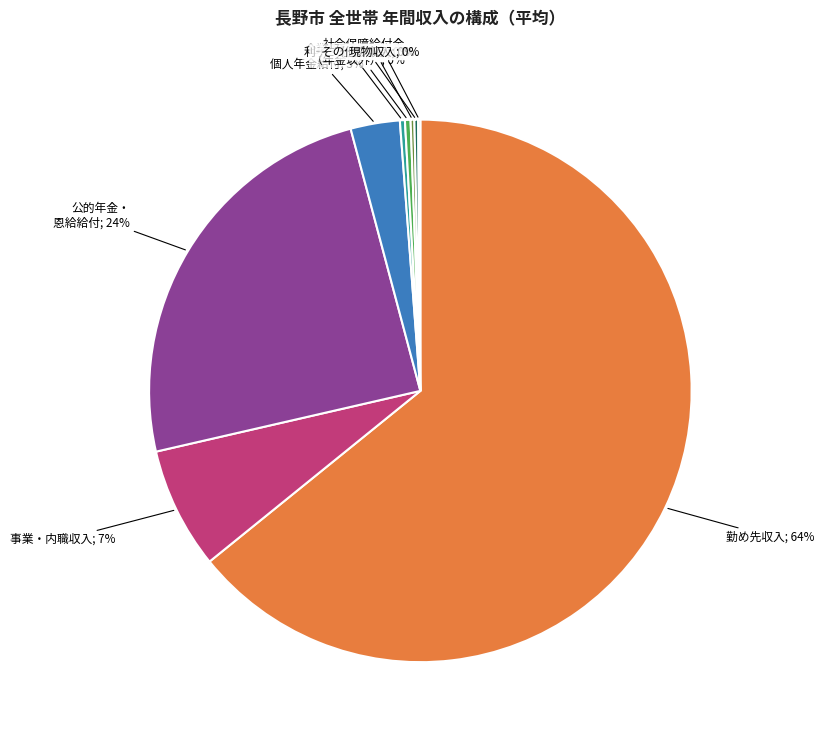

To the nearest percent, what is the average slice percentage?

11%